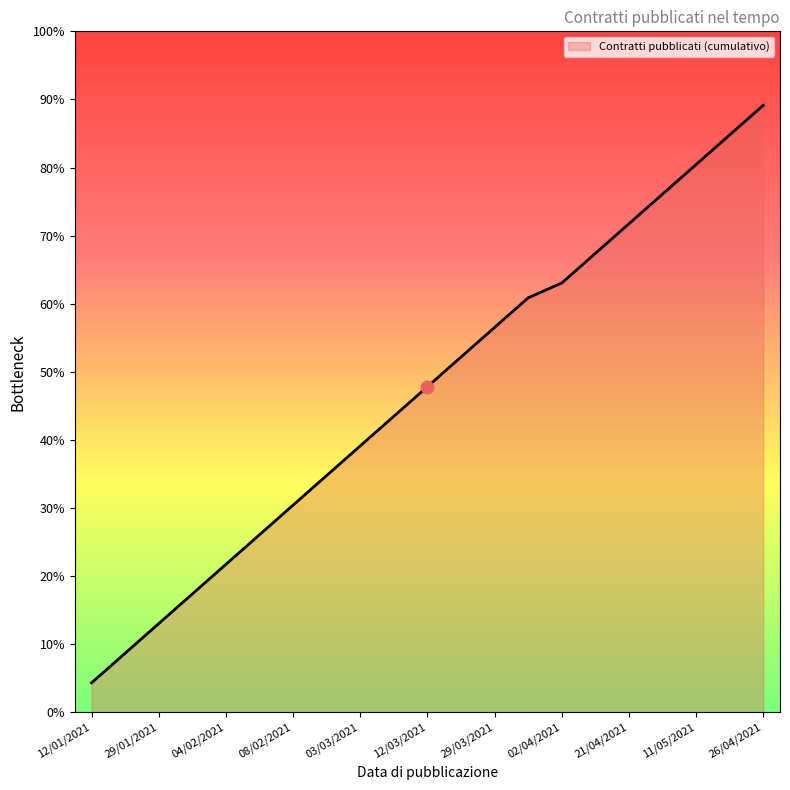

Approximately how many times larger is the value at 26/04/2021 compared to 10/03/2021?

2.1